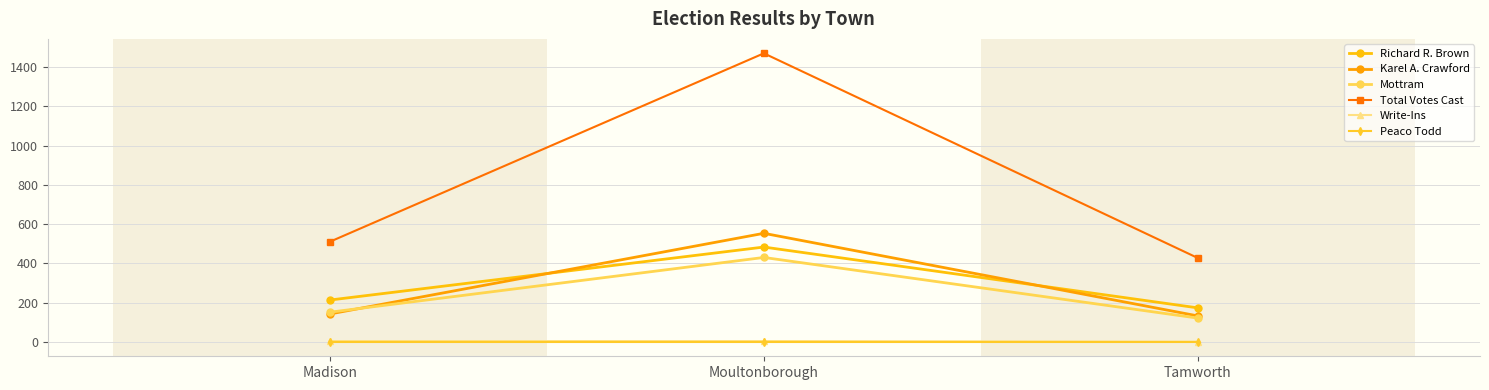

The value of Peaco Todd at Madison is 0. True or false?

True